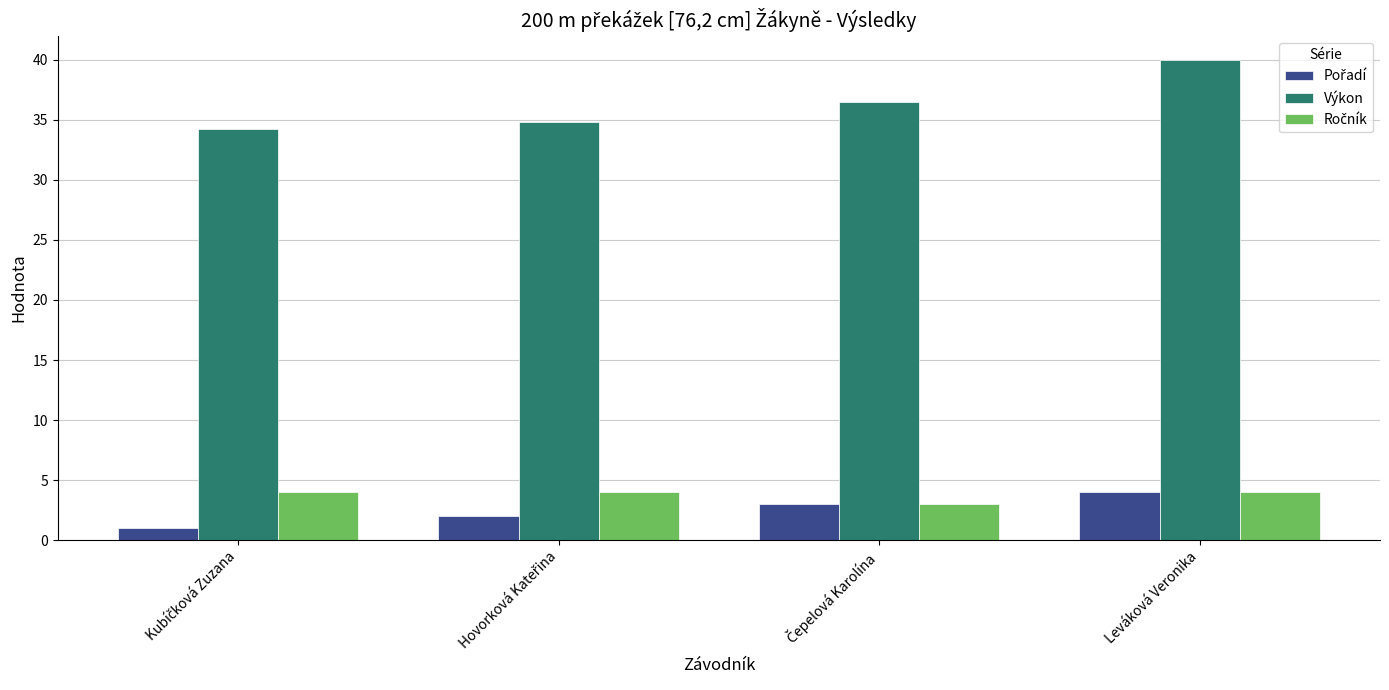

What is the maximum value shown in the chart?

40.0